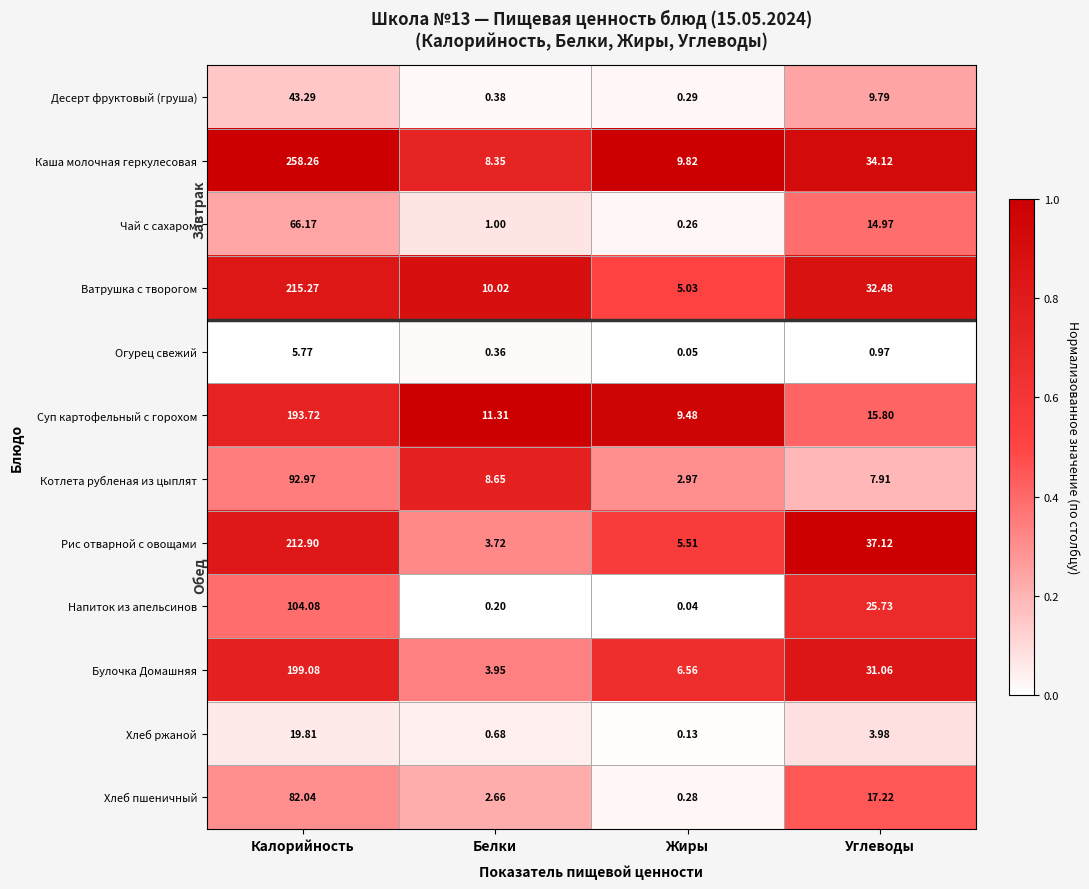

At which label does Булочка Домашняя reach its peak?

Калорийность